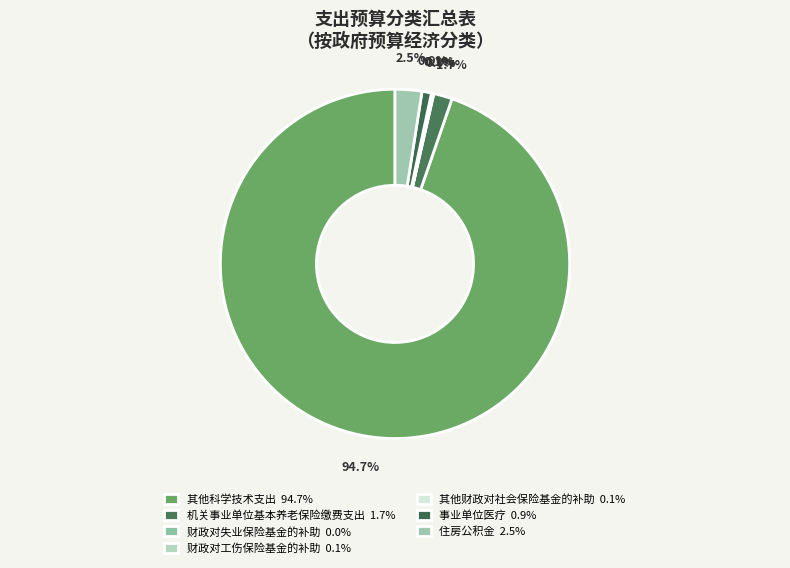

Combined, do 财政对失业保险基金的补助 and 住房公积金 account for over 50%?

No